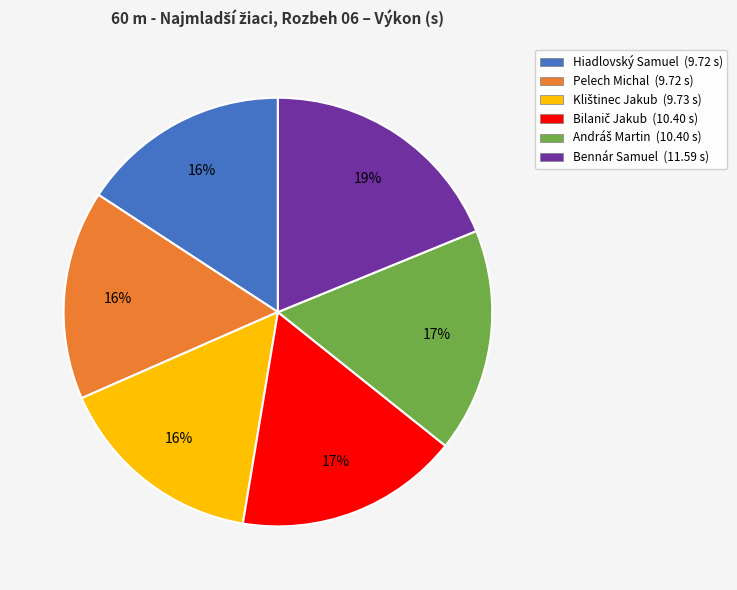

Is there any slice that represents more than half of the pie?

No